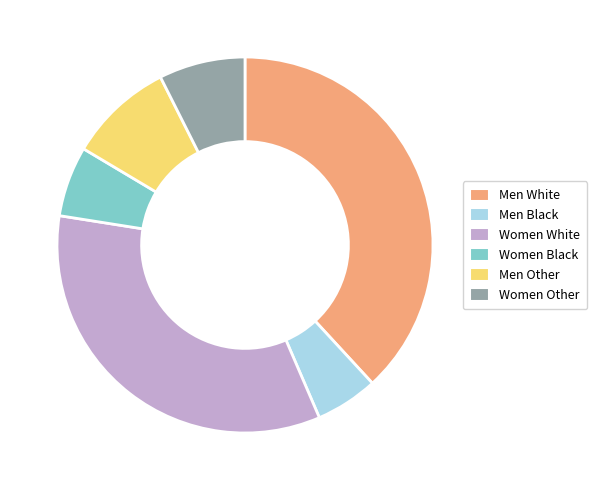

Which slice is the smallest?

Men Black